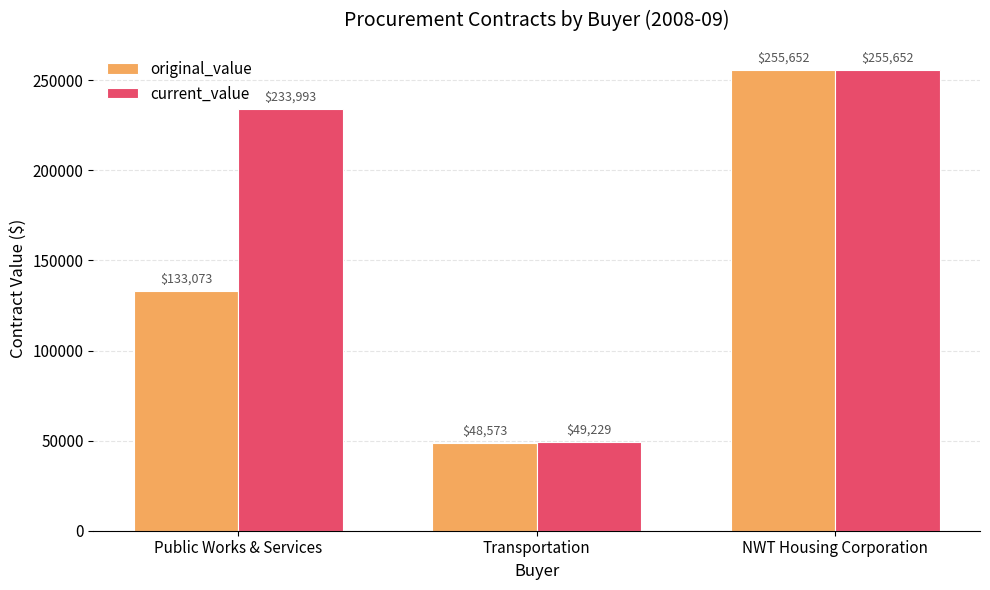

What is the average value of the original_value series?

145765.9